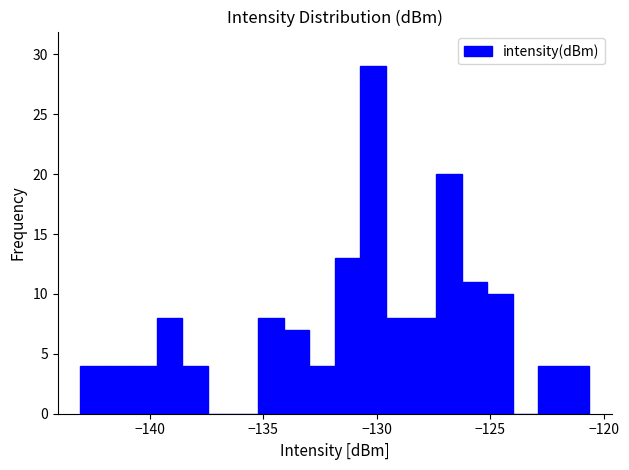

Read against the x-axis, roughly where is the centre of the tallest bar?

-130.0